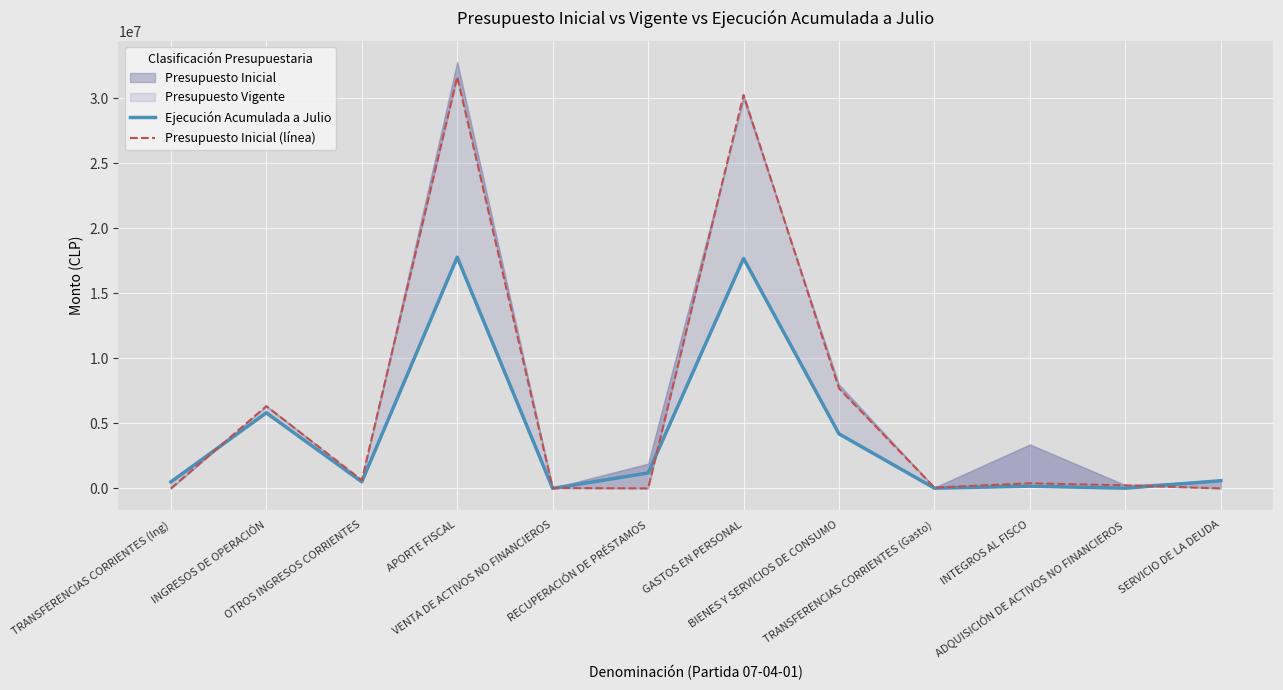

At which label does Presupuesto Inicial (línea) first exceed 395873?

INGRESOS DE OPERACIÓN